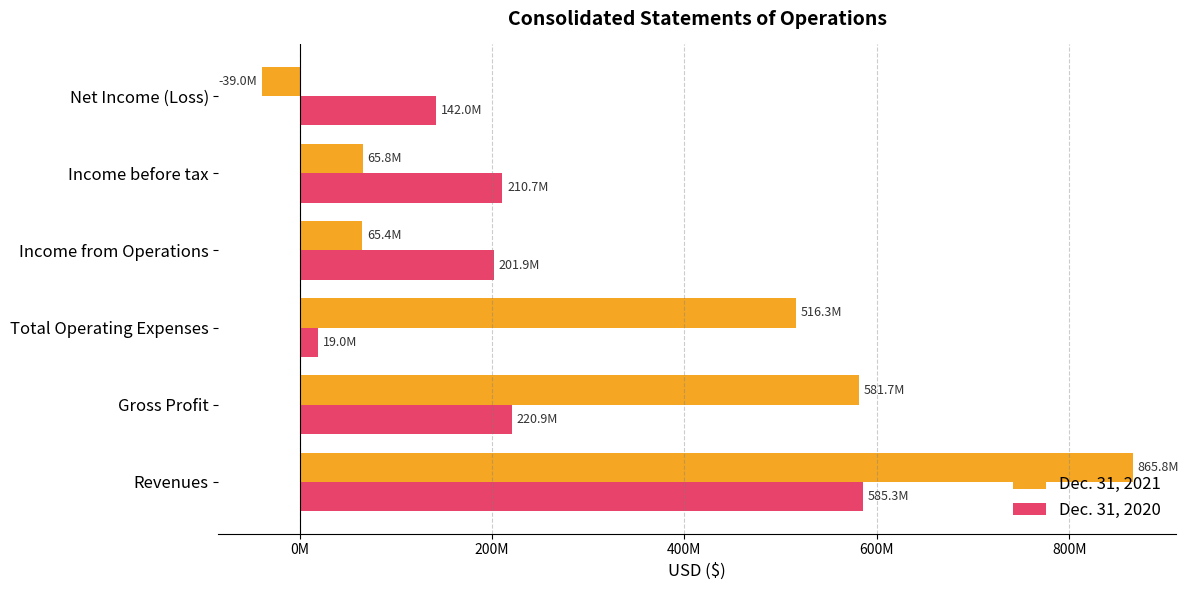

What are all the series names shown in the legend?

Dec. 31, 2021, Dec. 31, 2020